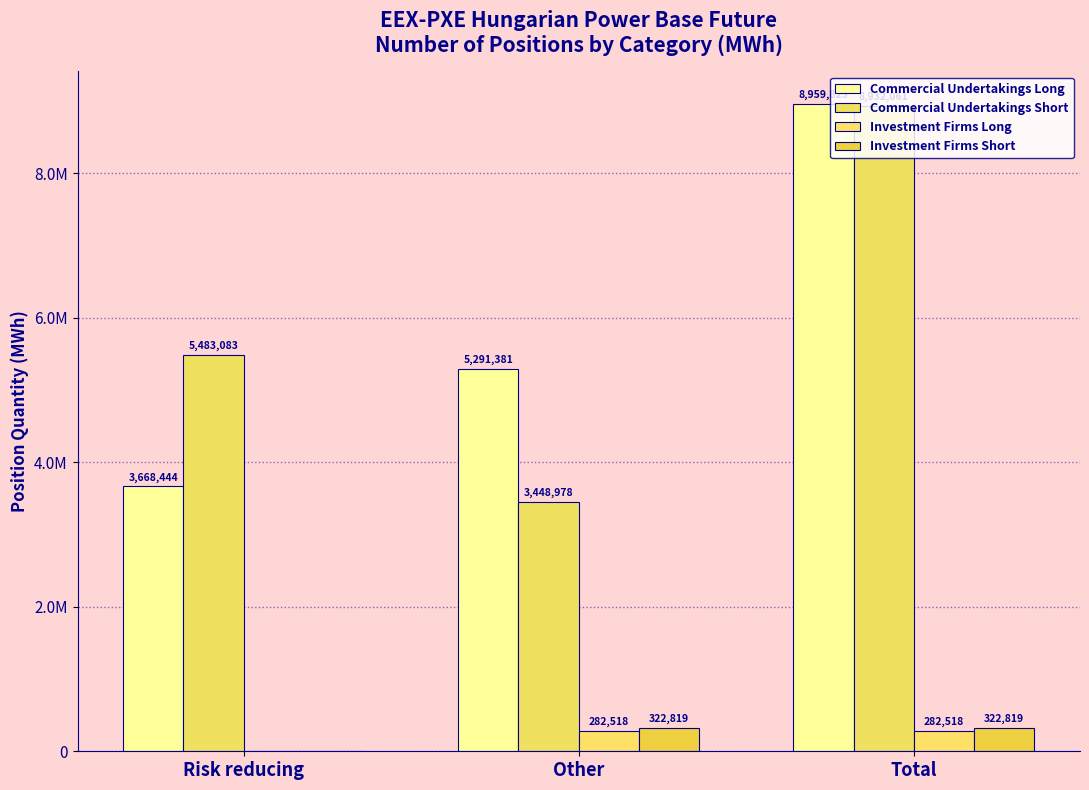

Reading right to left, extract all data points from this chart.

Commercial Undertakings Long: 8959825	5291381	3668444
Commercial Undertakings Short: 8932061	3448978	5483083
Investment Firms Long: 282518	282518	0
Investment Firms Short: 322819	322819	0